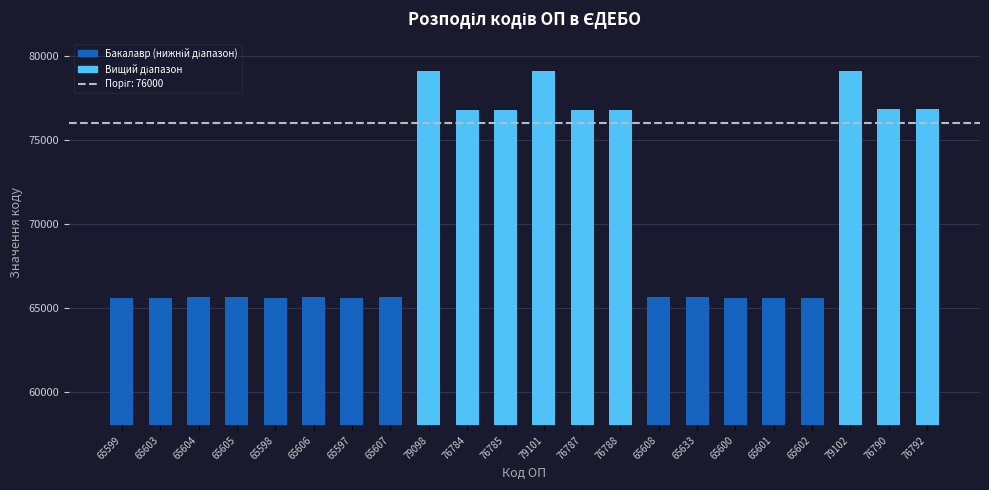

Approximately how many times larger is the value at 79101 compared to 65600?

1.2